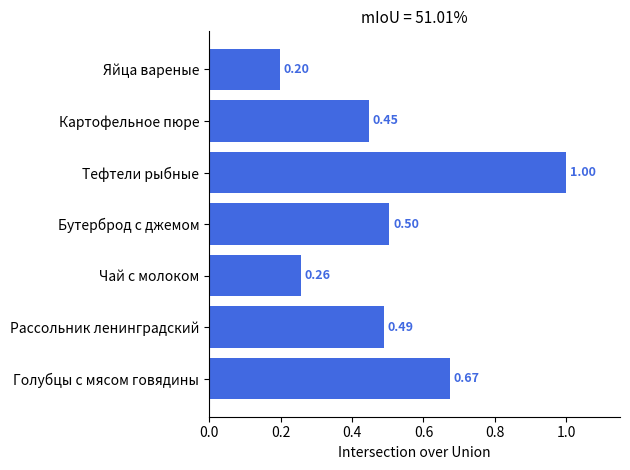

What is the sum of all values?

3.6